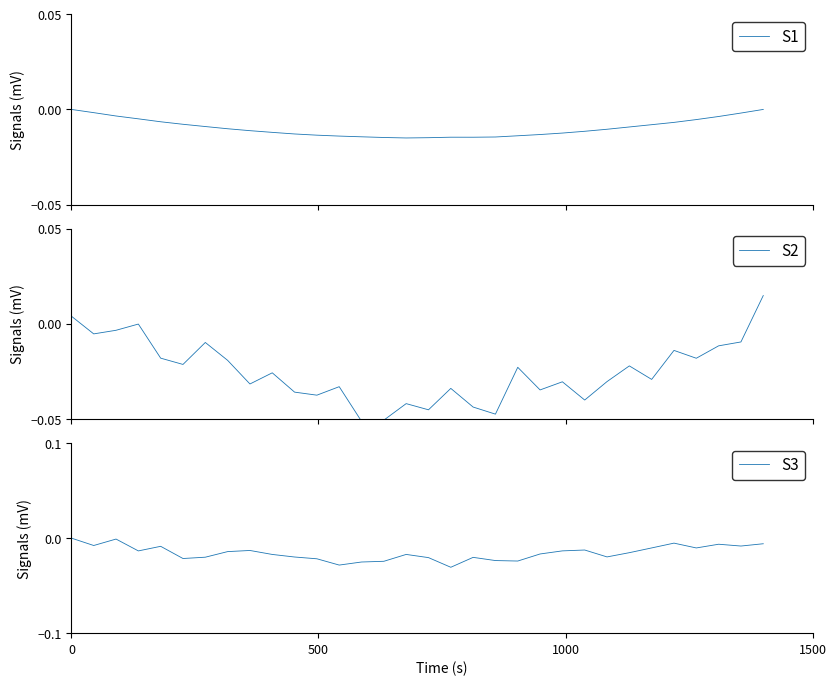

True or false: S1 has a value of -0.0 at 19.

False